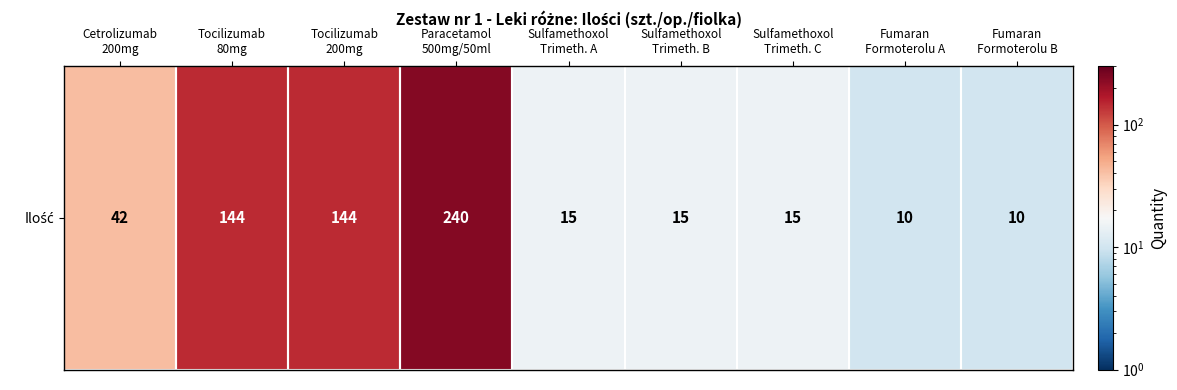

The chart shows a value of 15 at Sulfamethoxol
Trimeth. B. True or false?

True